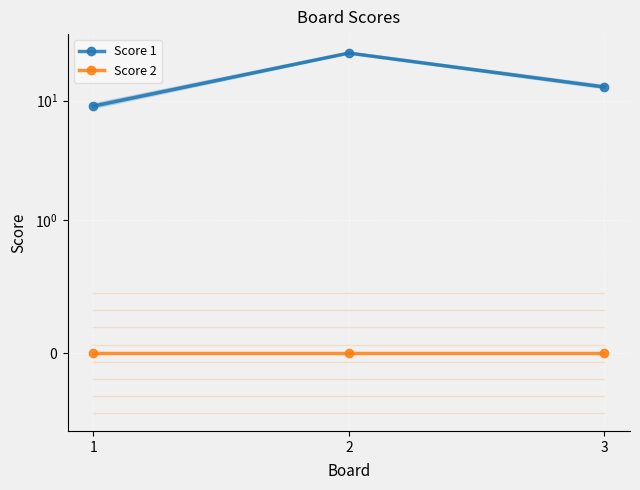

Reading left to right, list all the values displayed in this chart.

Score 1: 9	25	13
Score 2: 0	0	0